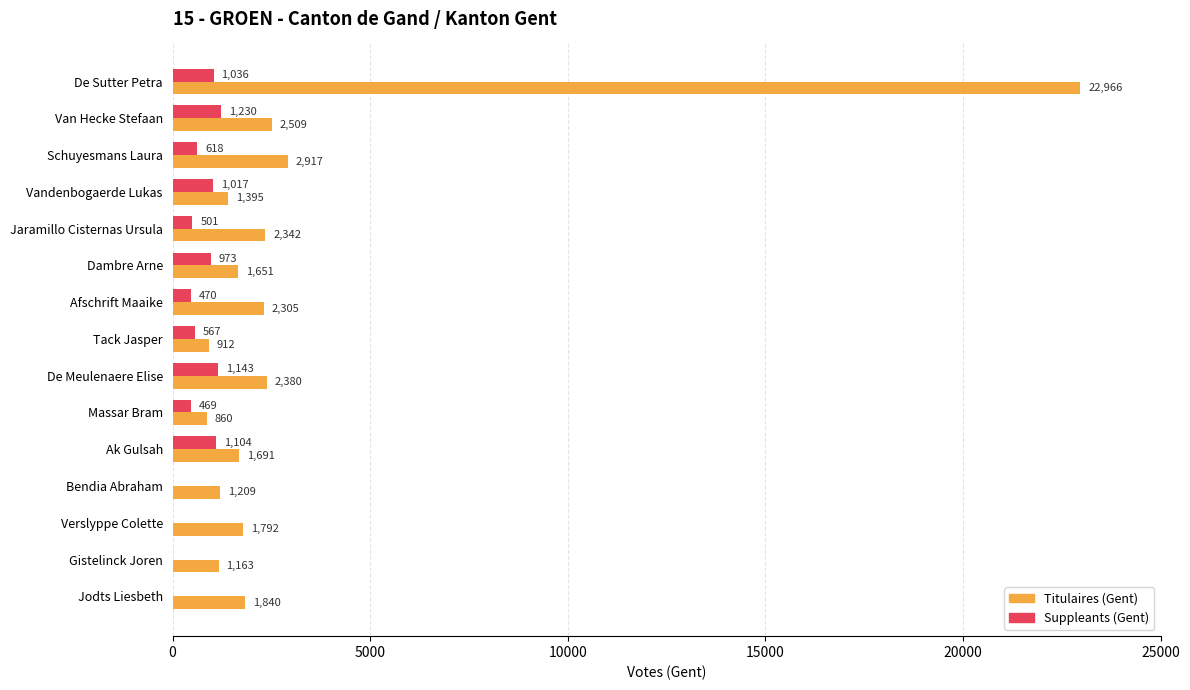

What is the greatest value displayed?

22966